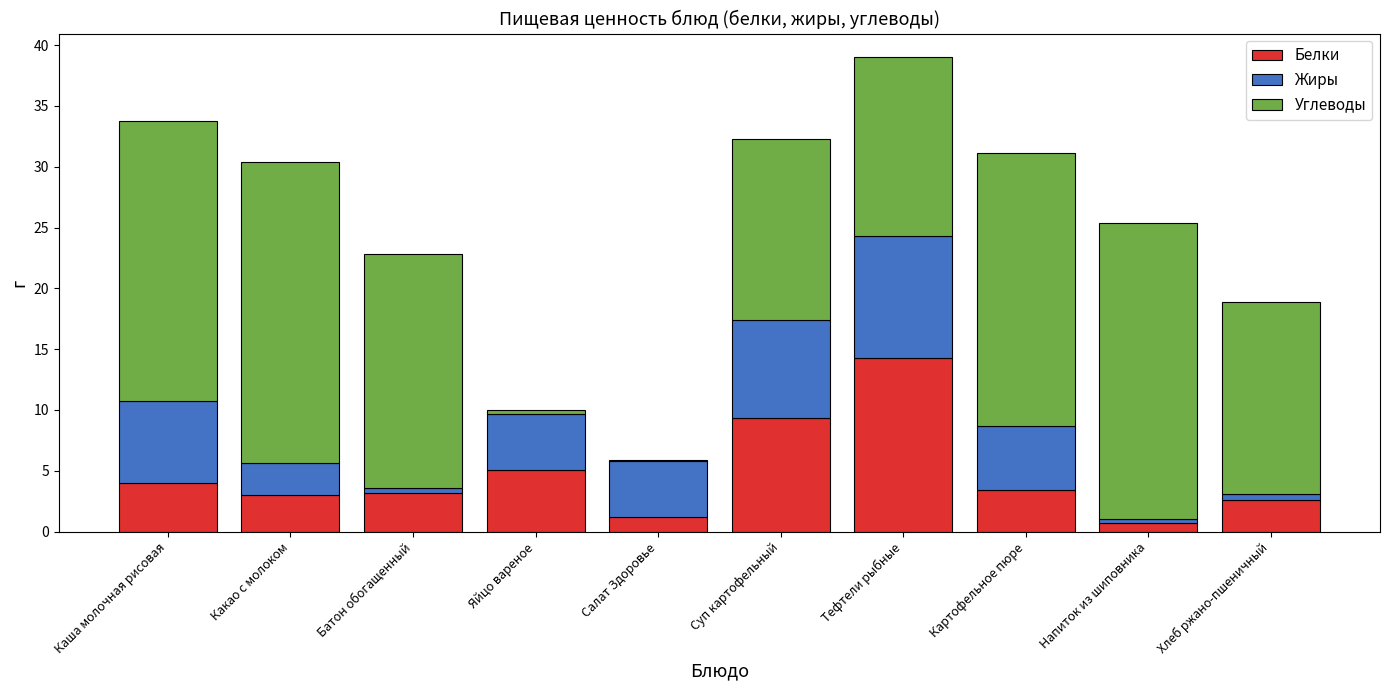

What is the maximum value for Белки?

14.3